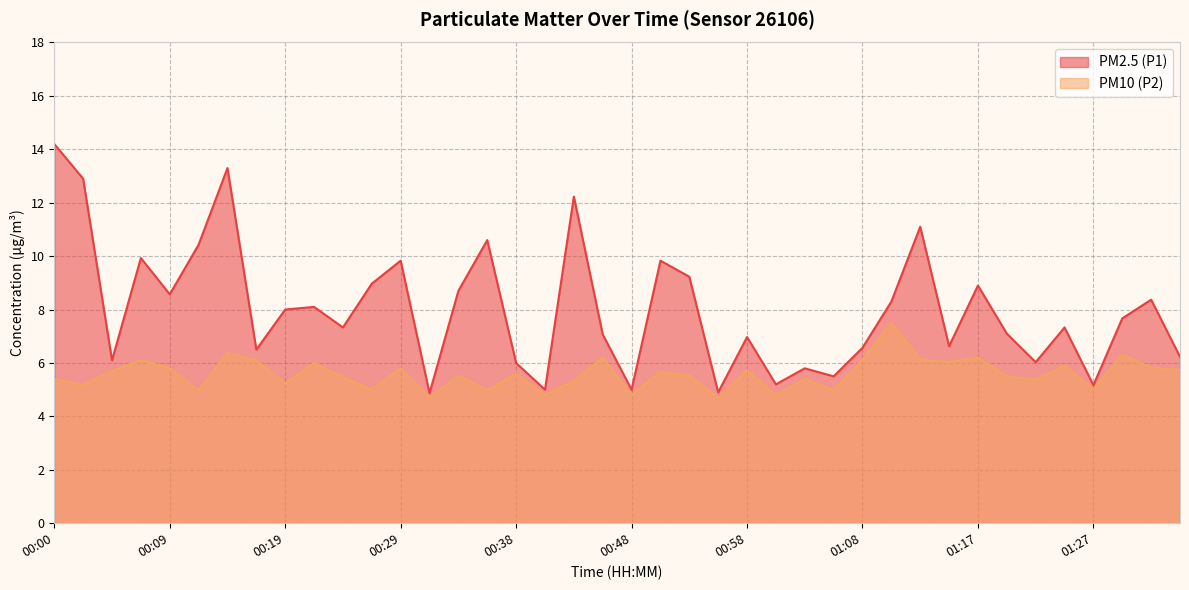

Is the value of PM2.5 (P1) at 00:56 greater than the value of PM10 (P2) at 00:14?

No